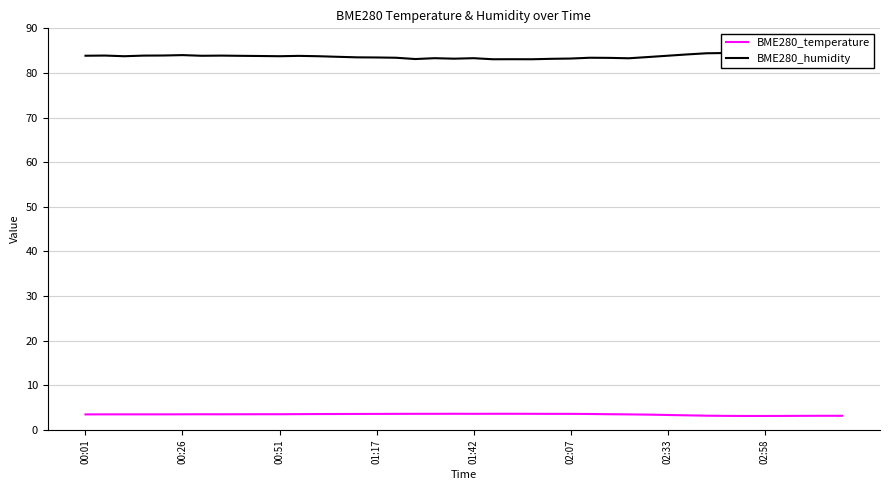

What is the difference between the maximum and second lowest values in the BME280_humidity series?

1.8